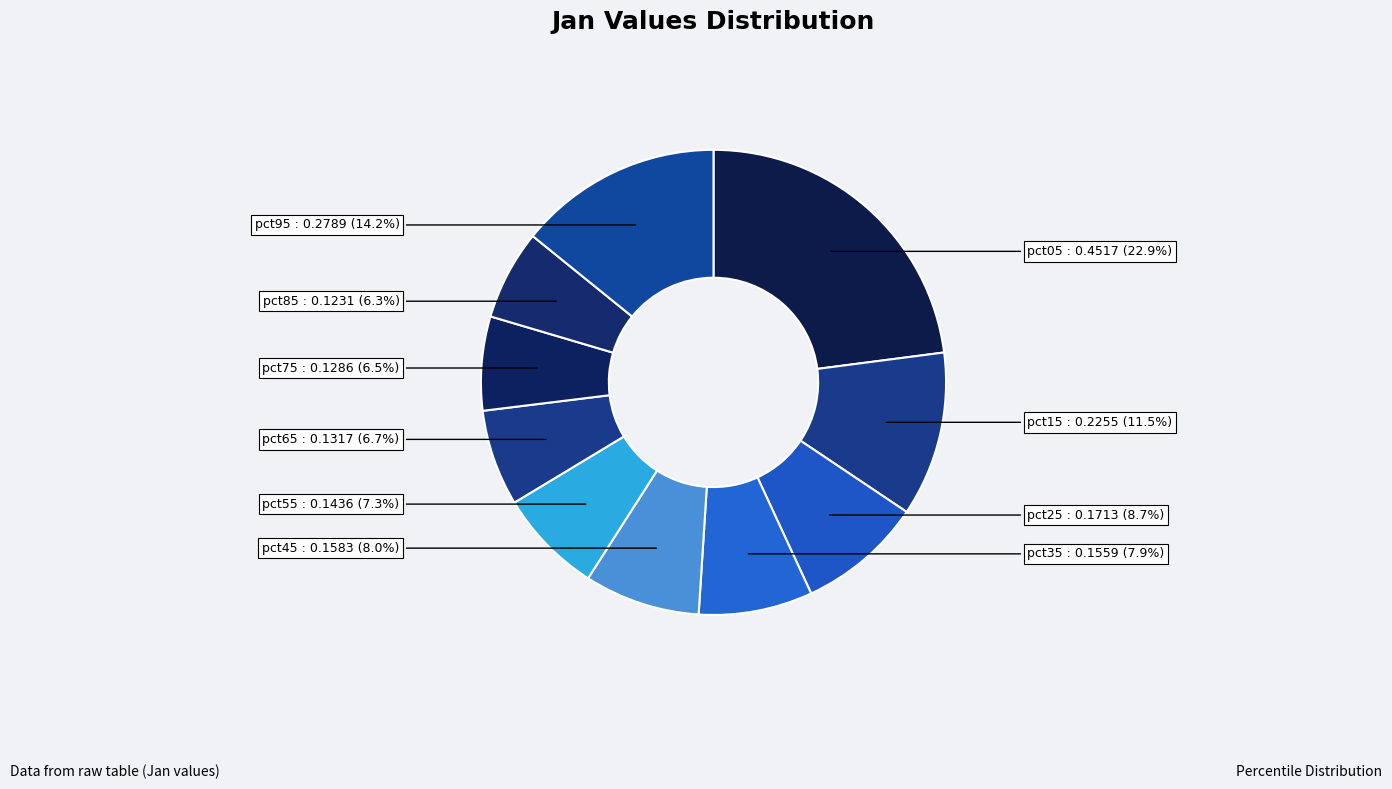

How many slices are in this pie chart?

10